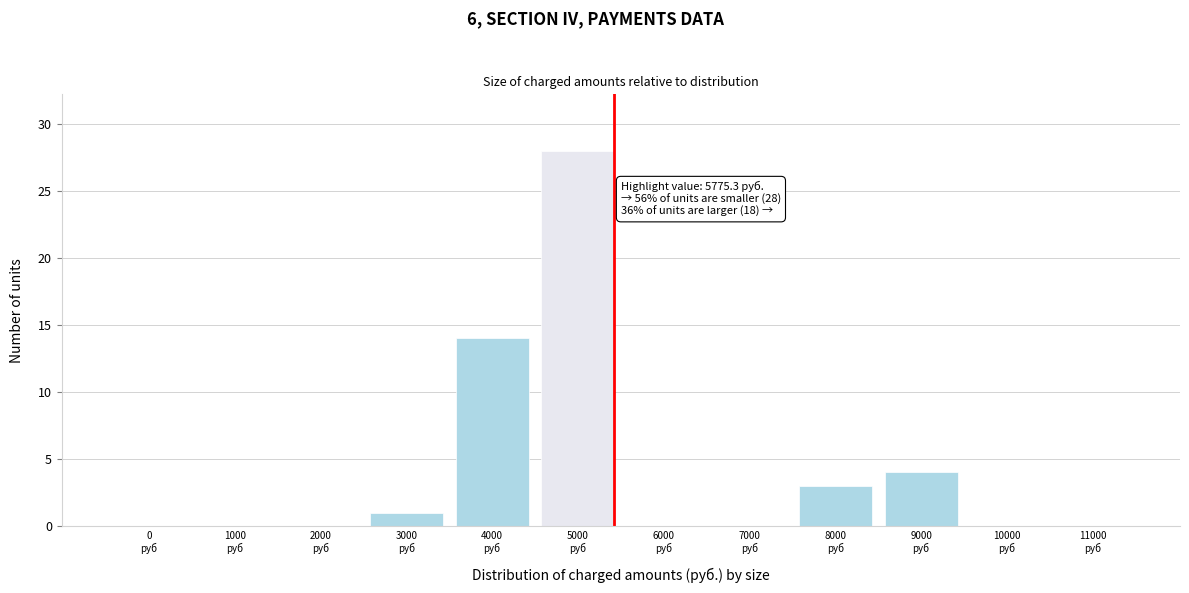

What is the maximum value shown in the chart?

28